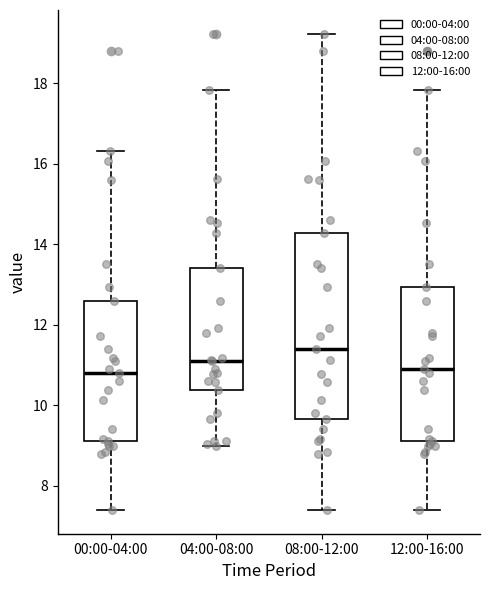

Which box has the highest median line?

08:00-12:00